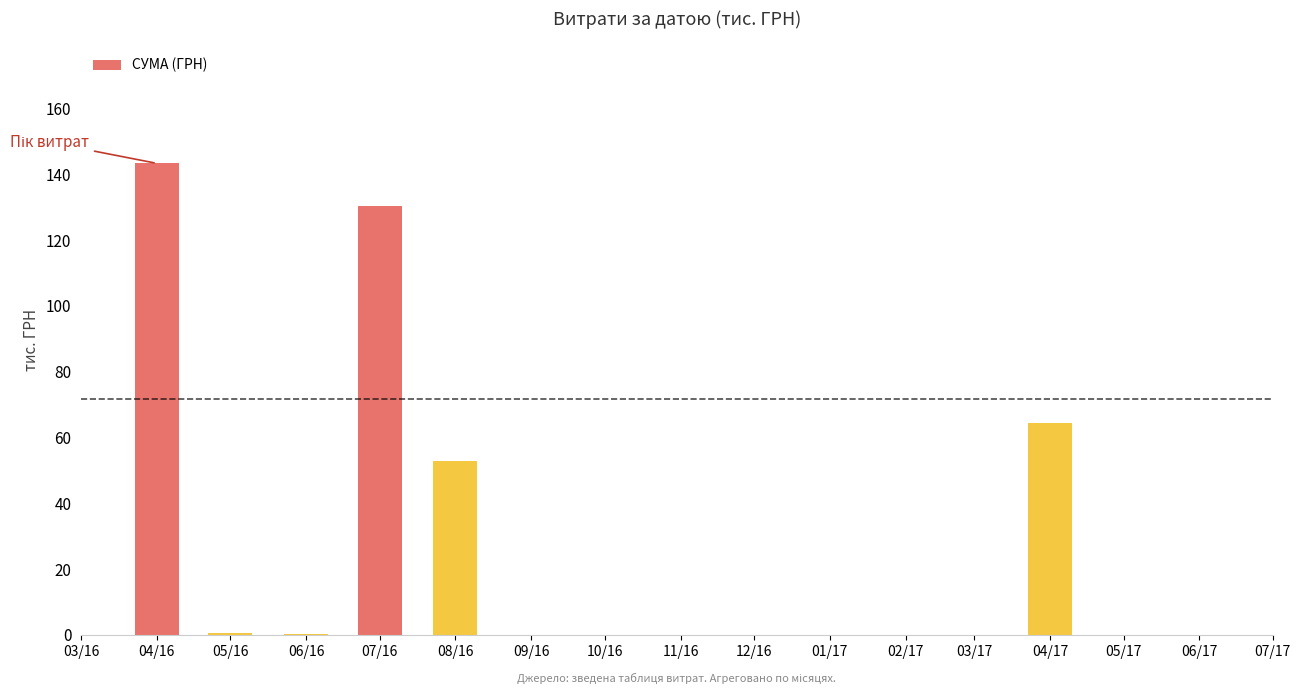

What is the ratio of the value at 04/16 to the value at 04/17?

2.2